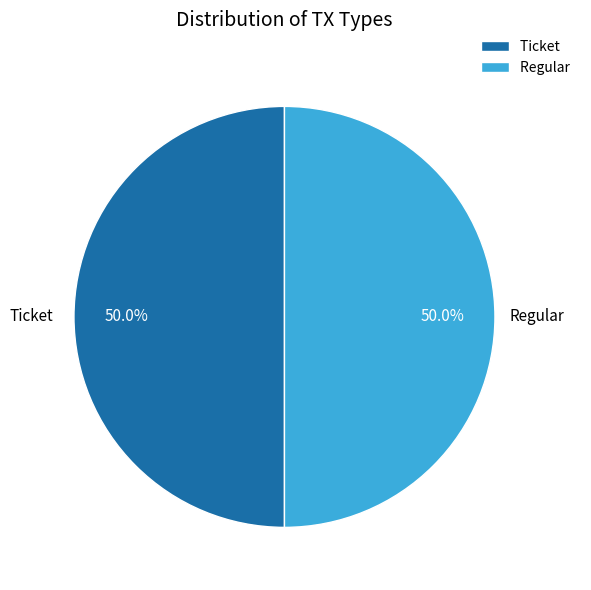

Combined, what portion of the pie is Ticket and Regular?

100.0%